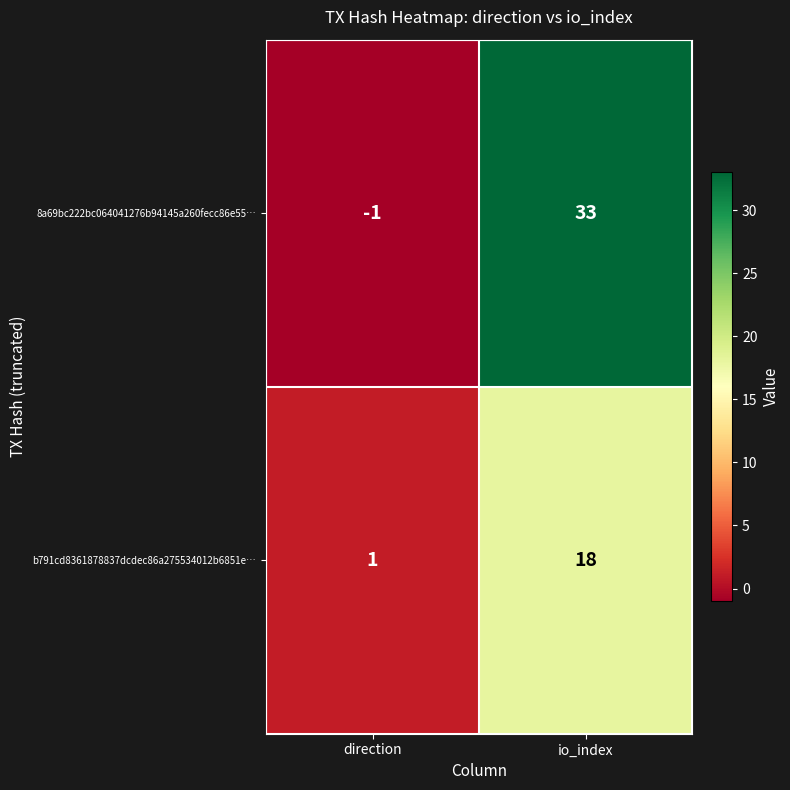

At which category does the chart reach its minimum across all series?

direction